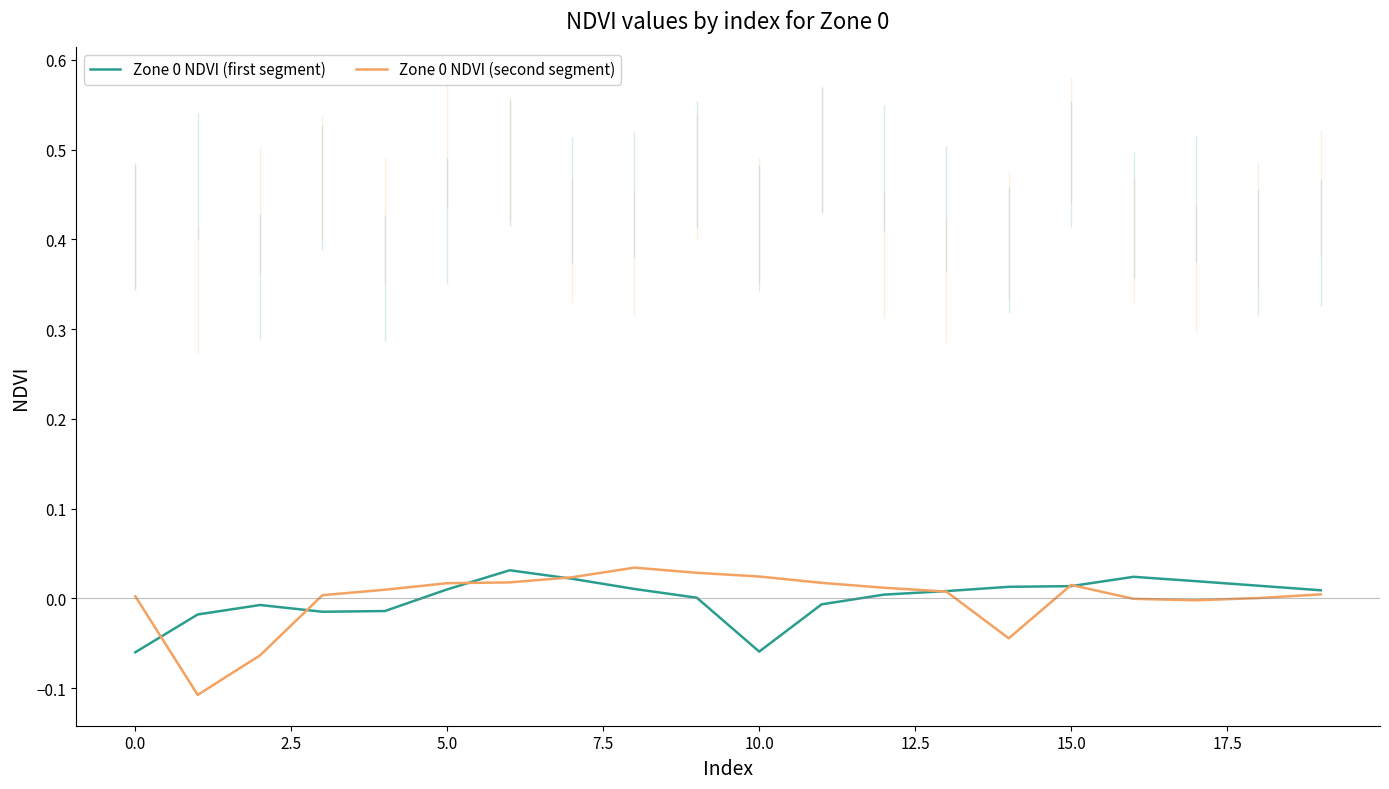

Rank the series at 12 from lowest to highest value.

Zone 0 NDVI (first segment), Zone 0 NDVI (second segment)